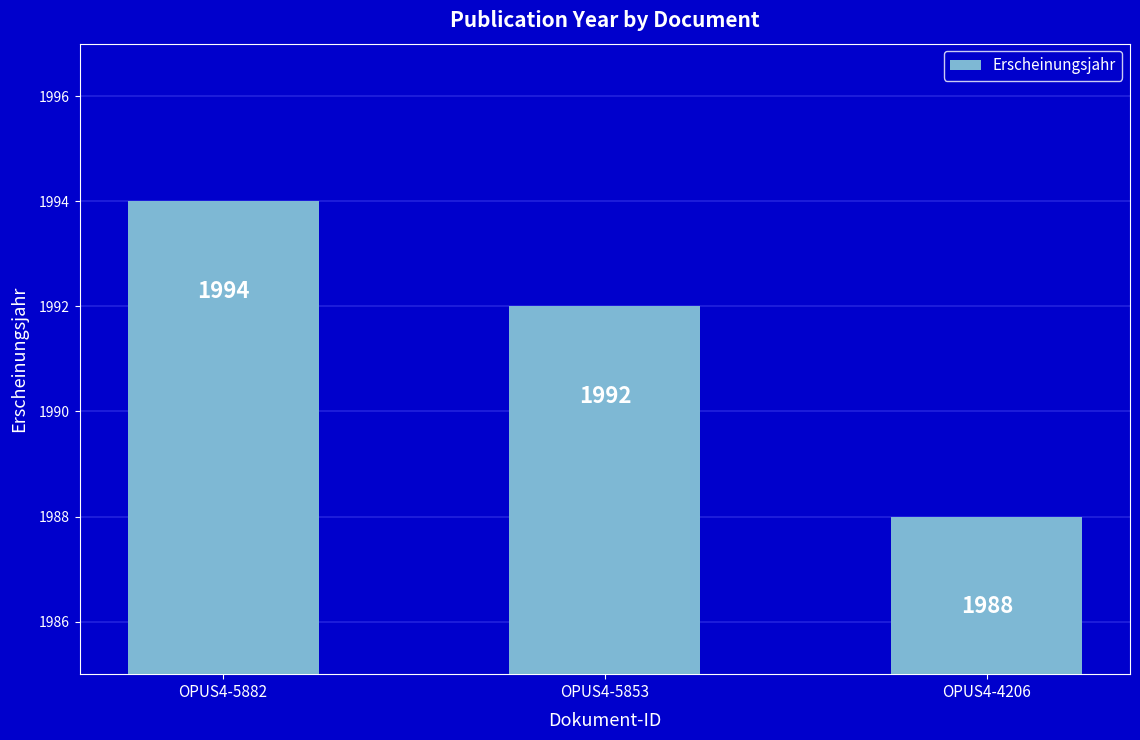

Rank the categories by value from lowest to highest.

OPUS4-4206, OPUS4-5853, OPUS4-5882